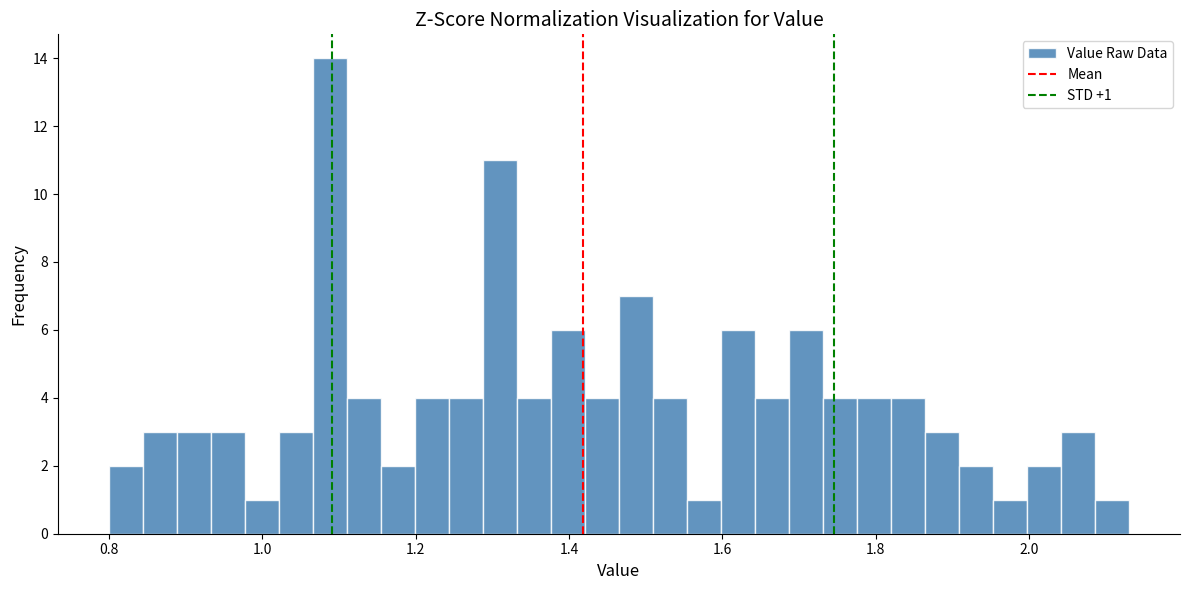

Read against the x-axis, roughly where is the centre of the tallest bar?

1.08